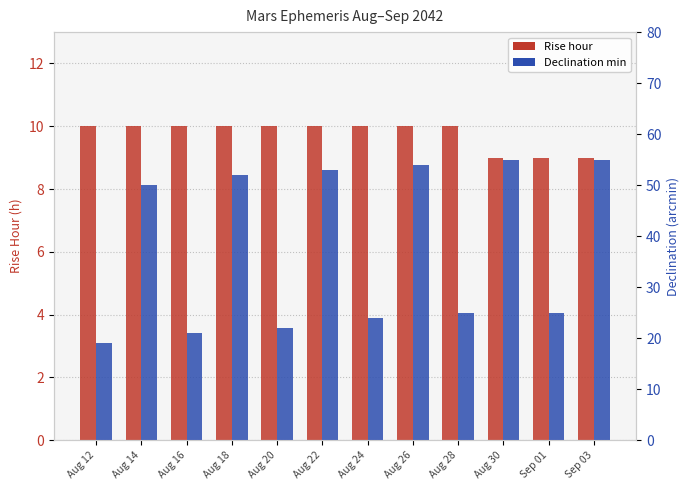

How many groups of bars are there?

12